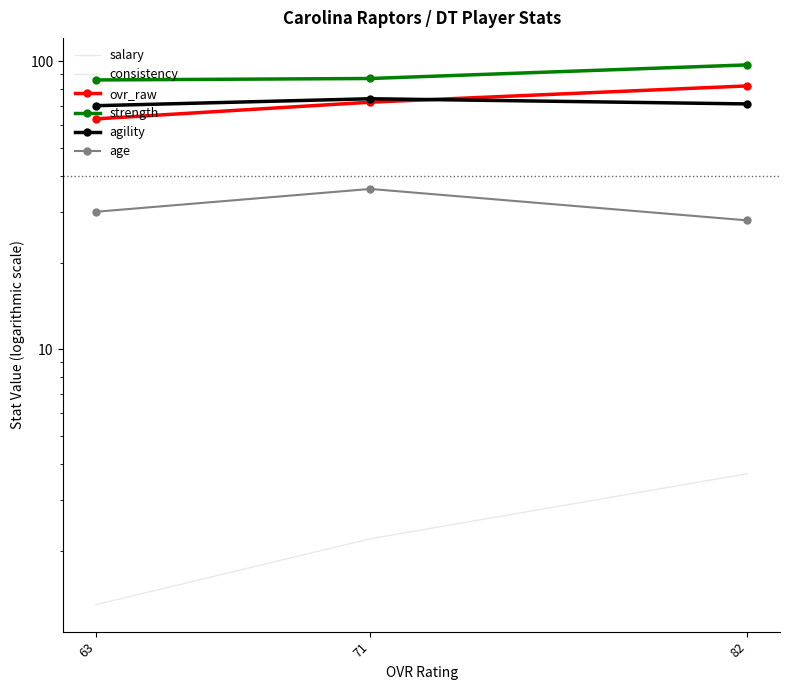

Which series changed the most between 82 and 71?

ovr_raw